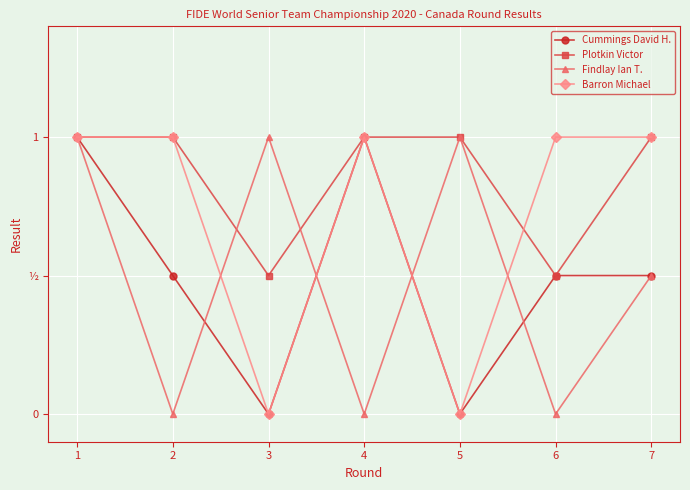

Between 2 and 6, which series saw the biggest shift?

Plotkin Victor